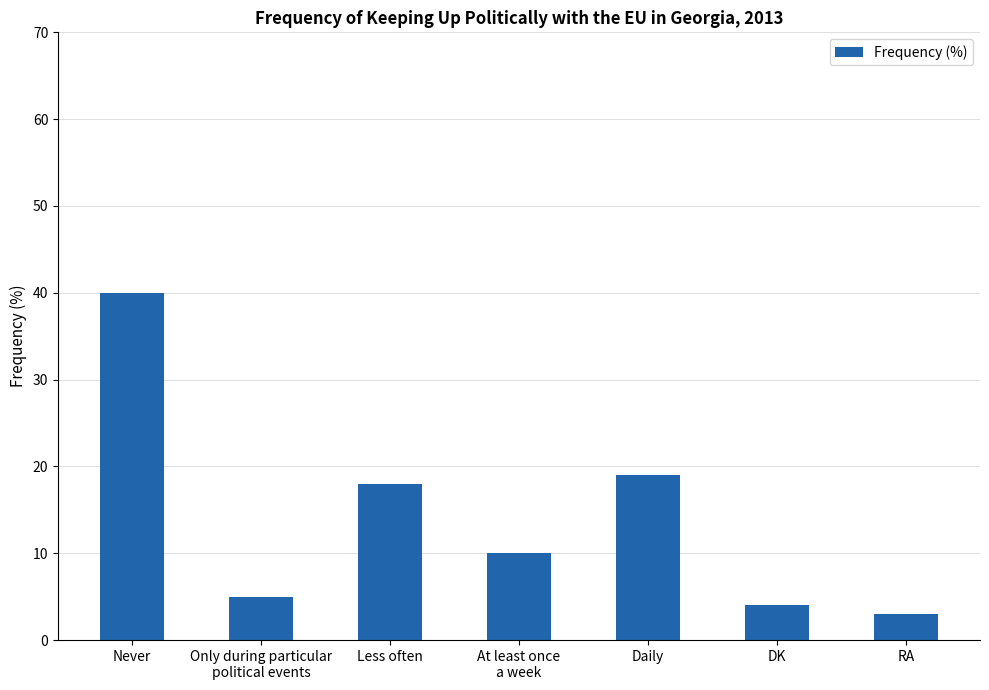

At which category does the chart reach its minimum across all series?

RA